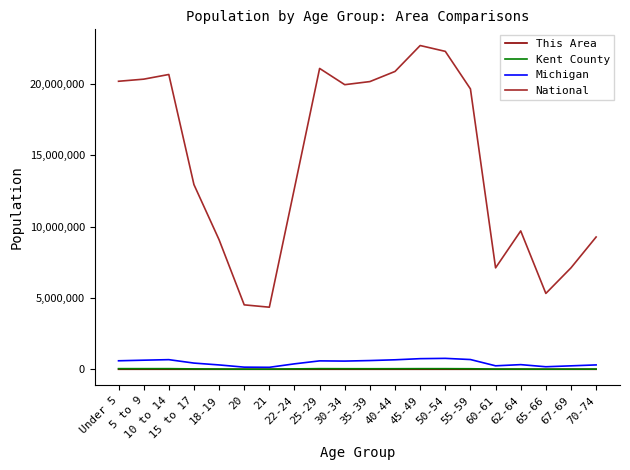

Where is National nearest to the value 13531442?

15 to 17